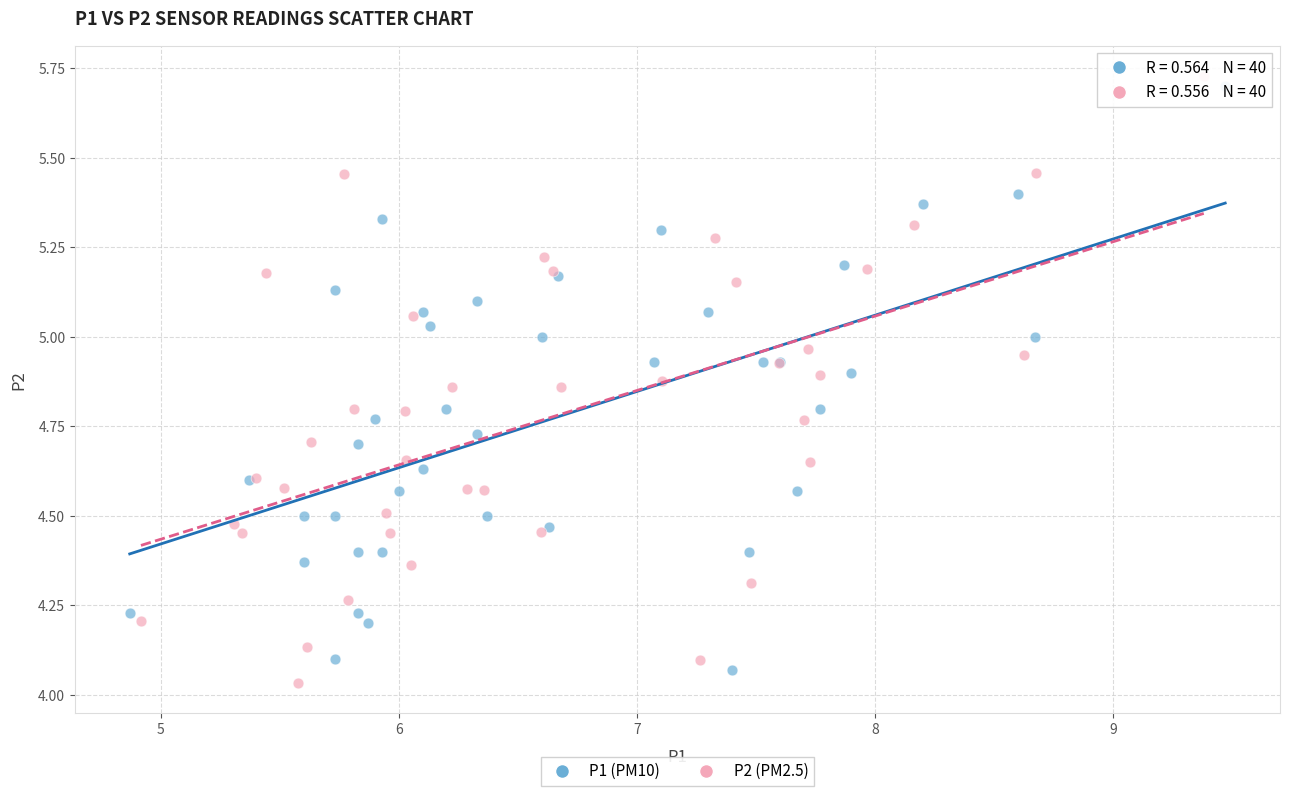

What are all the series names shown in the legend?

P1 (PM10), P2 (PM2.5)